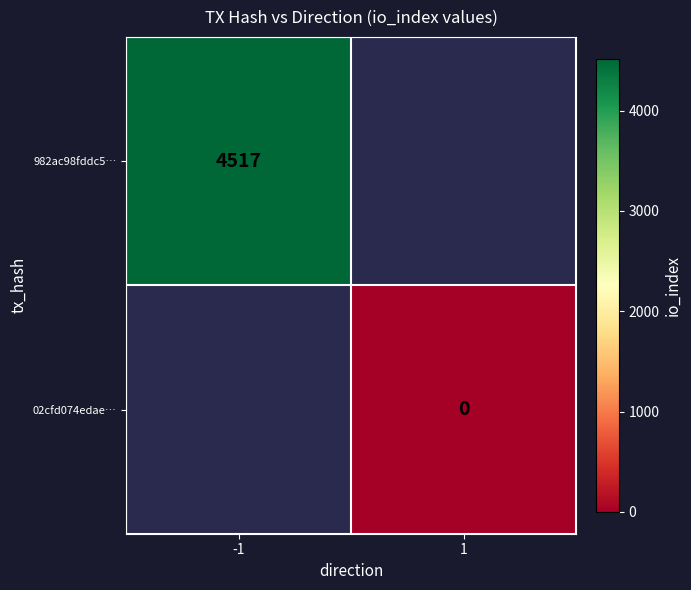

What is the greatest value displayed?

4517.0